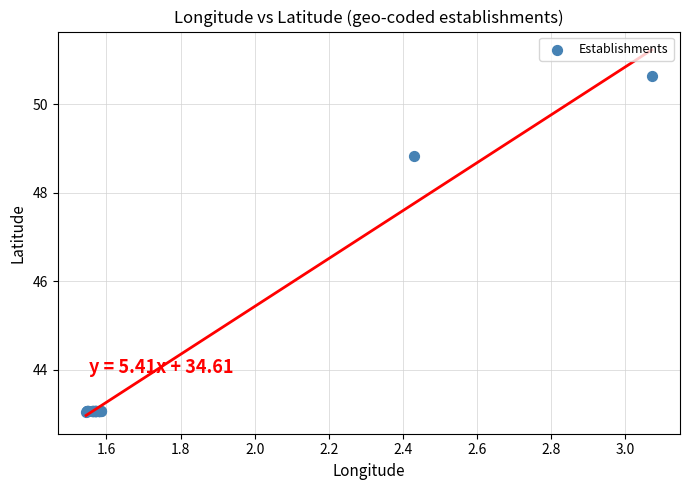

What Y value in the scatter plot is closest to 46?

48.8